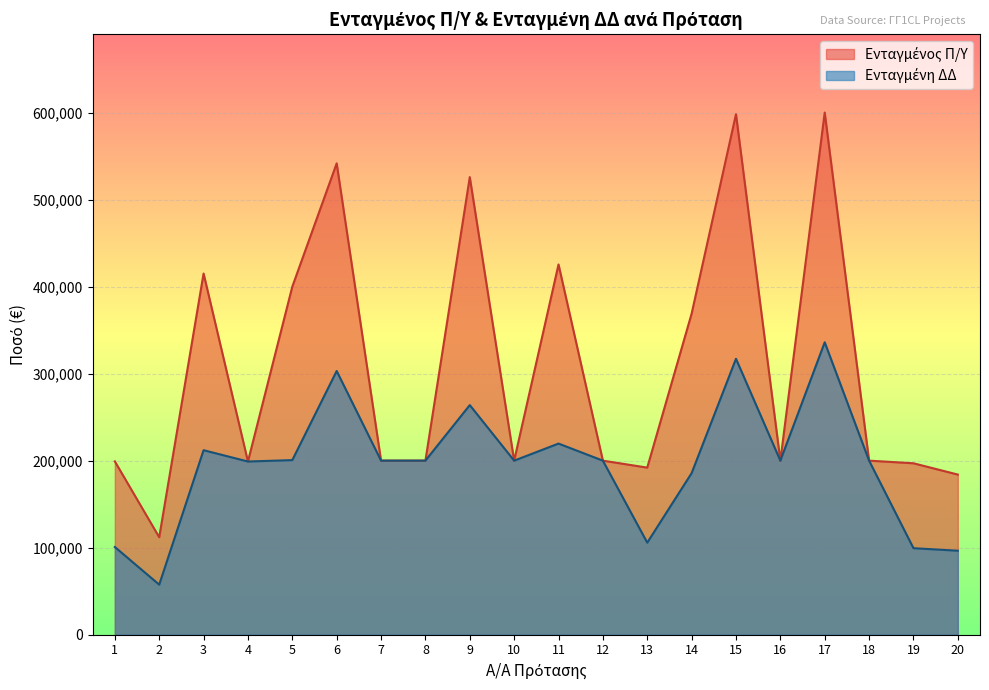

How many series are shown in this chart?

2